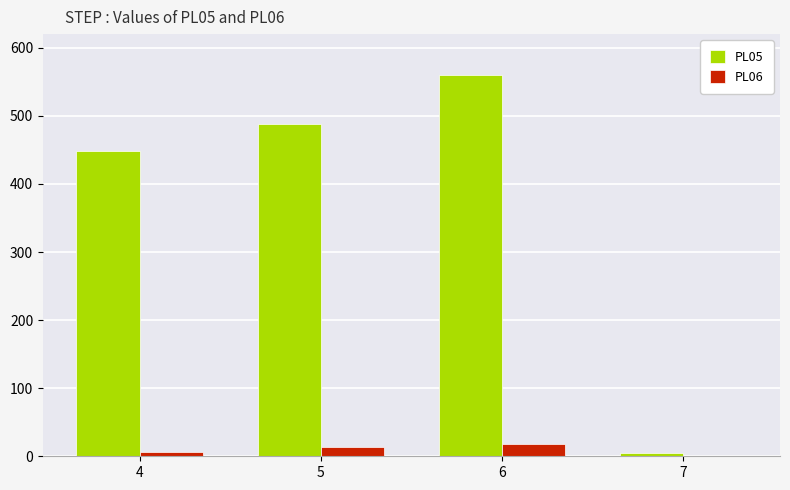

Read the PL06 value at 7.

1